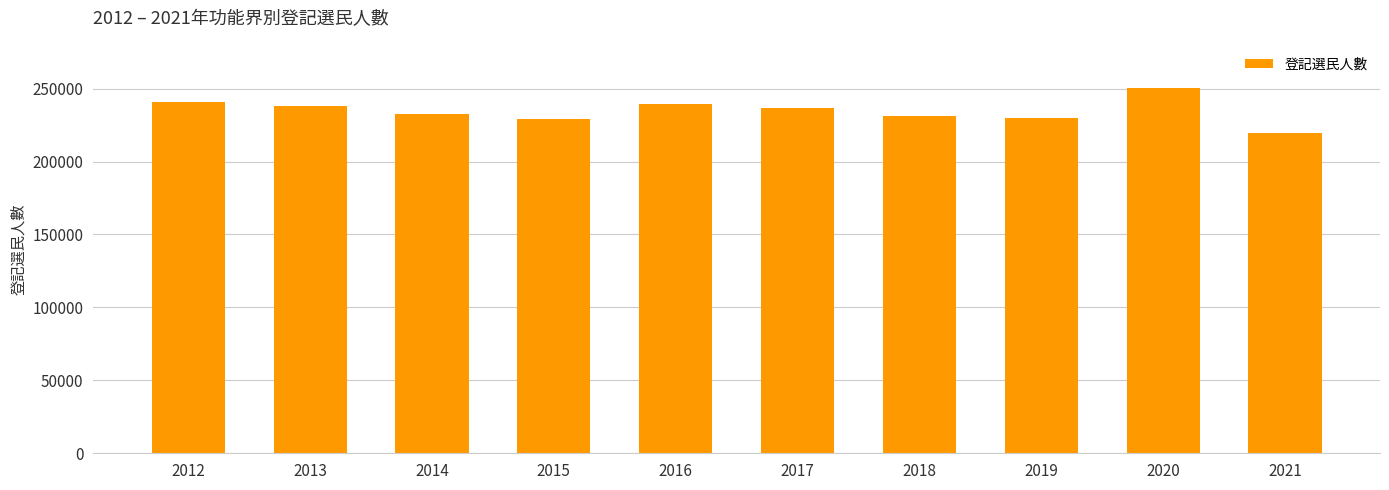

True or false: the data shows 424366 at 2016.

False